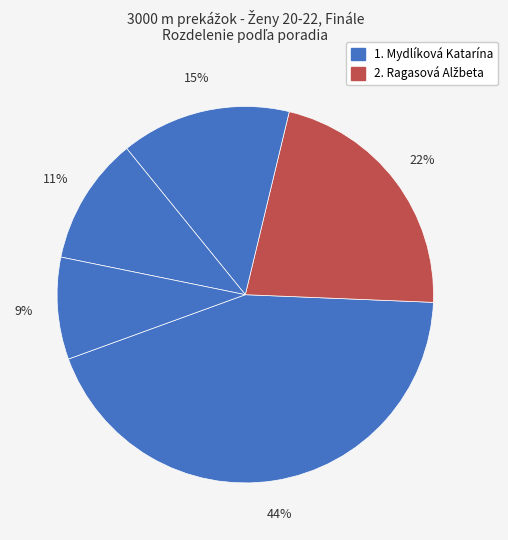

How many segments does this pie chart have?

5